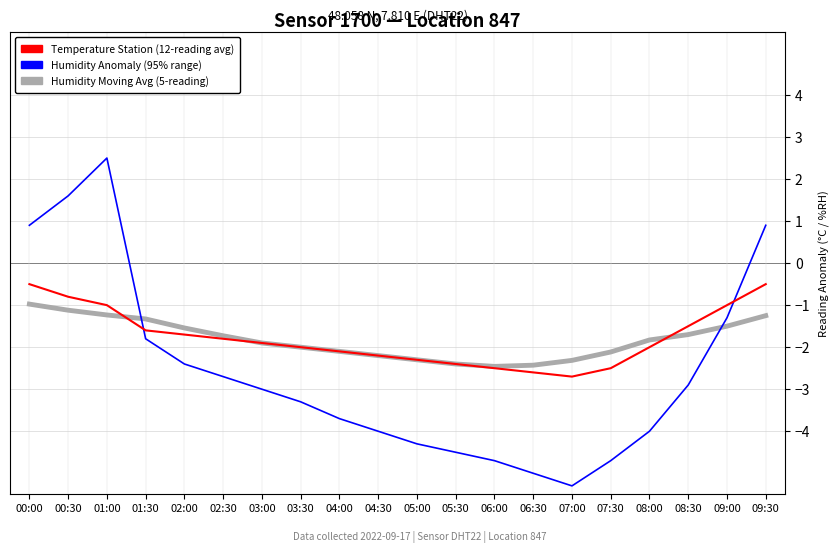

What is the difference between the highest and lowest values at 09:00?

0.5